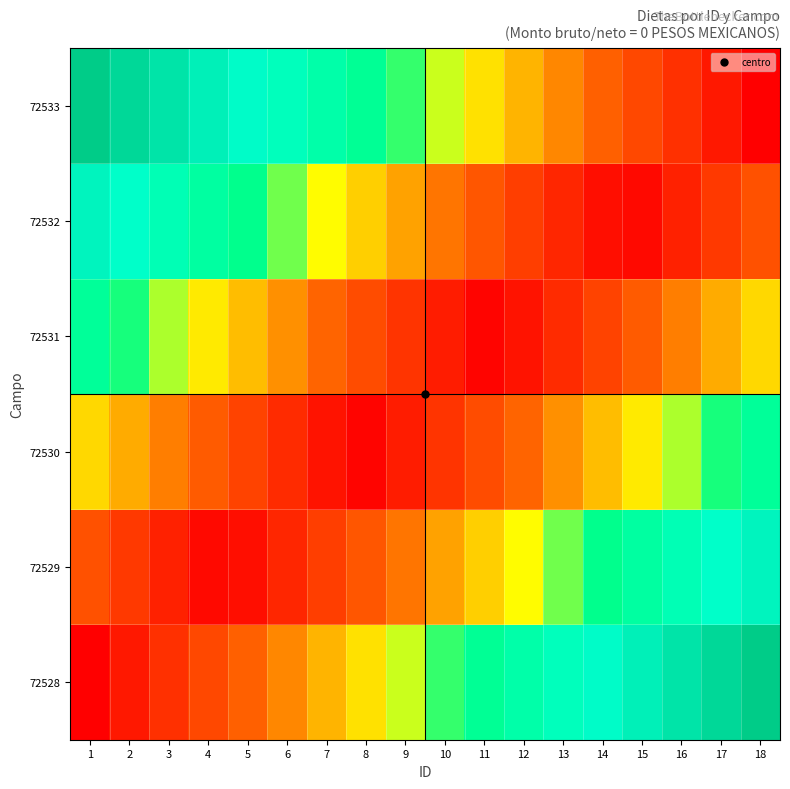

Reading left to right, extract all data points from this chart.

72528: 1=0.0	2=0.1	3=0.1	4=0.2	5=0.2	6=0.3	7=0.4	8=0.4	9=0.5	10=0.5	11=0.6	12=0.6	13=0.7	14=0.8	15=0.8	16=0.9	17=0.9	18=1.0
72529: 1=0.2	2=0.1	3=0.1	4=0.0	5=0.0	6=0.1	7=0.2	8=0.2	9=0.3	10=0.3	11=0.4	12=0.4	13=0.5	14=0.6	15=0.6	16=0.7	17=0.7	18=0.8
72530: 1=0.4	2=0.3	3=0.3	4=0.2	5=0.2	6=0.1	7=0.0	8=0.0	9=0.1	10=0.1	11=0.2	12=0.2	13=0.3	14=0.4	15=0.4	16=0.5	17=0.5	18=0.6
72531: 1=0.6	2=0.5	3=0.5	4=0.4	5=0.4	6=0.3	7=0.2	8=0.2	9=0.1	10=0.1	11=0.0	12=0.0	13=0.1	14=0.2	15=0.2	16=0.3	17=0.3	18=0.4
72532: 1=0.8	2=0.7	3=0.7	4=0.6	5=0.6	6=0.5	7=0.4	8=0.4	9=0.3	10=0.3	11=0.2	12=0.2	13=0.1	14=0.0	15=0.0	16=0.1	17=0.1	18=0.2
72533: 1=1.0	2=0.9	3=0.9	4=0.8	5=0.8	6=0.7	7=0.6	8=0.6	9=0.5	10=0.5	11=0.4	12=0.4	13=0.3	14=0.2	15=0.2	16=0.1	17=0.1	18=0.0